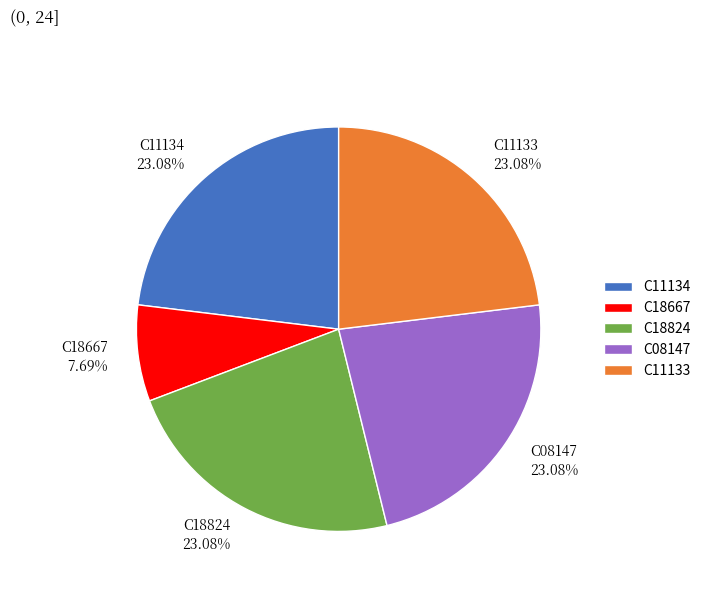

Does C18667 represent more than half of the total?

No